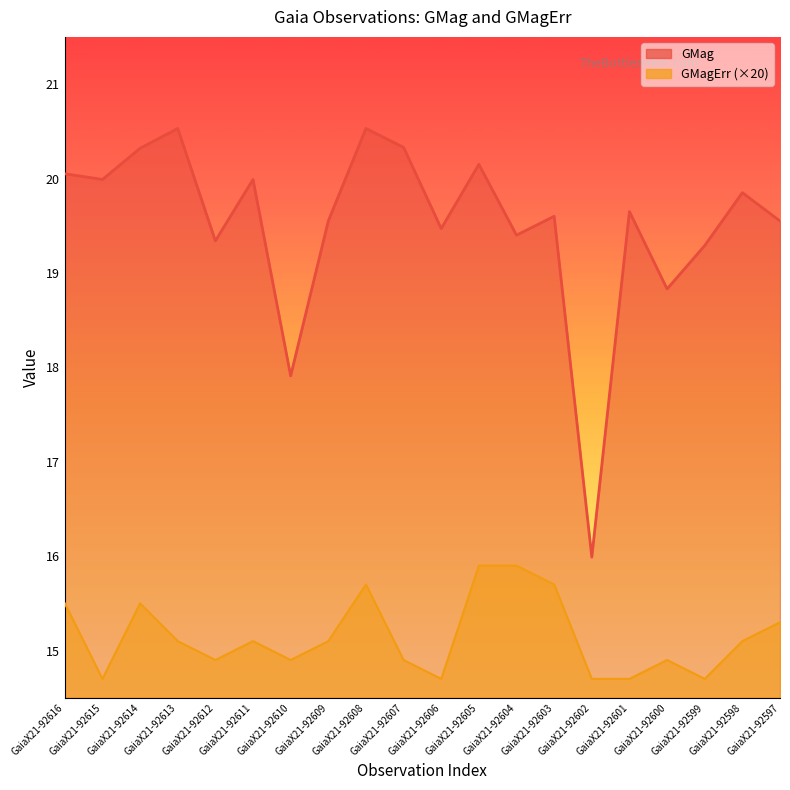

Is it true that GMag equals 20.1 at GaiaX21-92605?

True